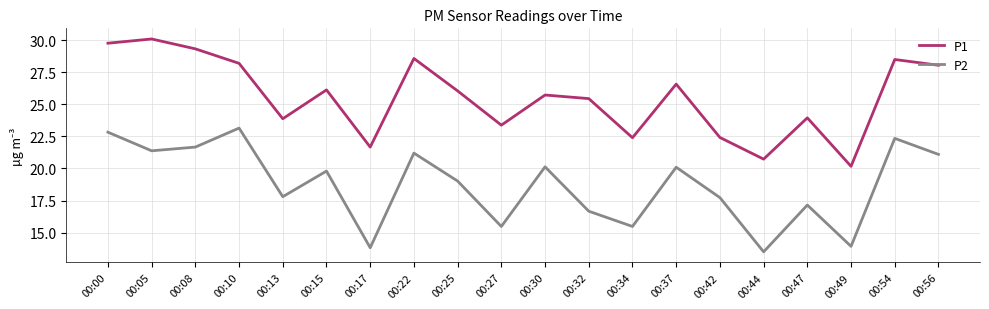

At which category is the sum across all series the highest?

00:00